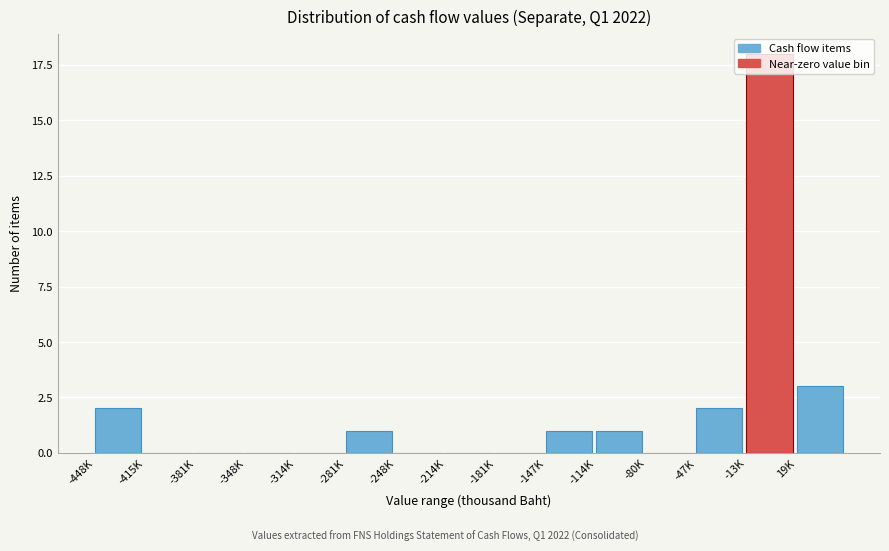

At which category does the chart reach its peak across all series?

-13K